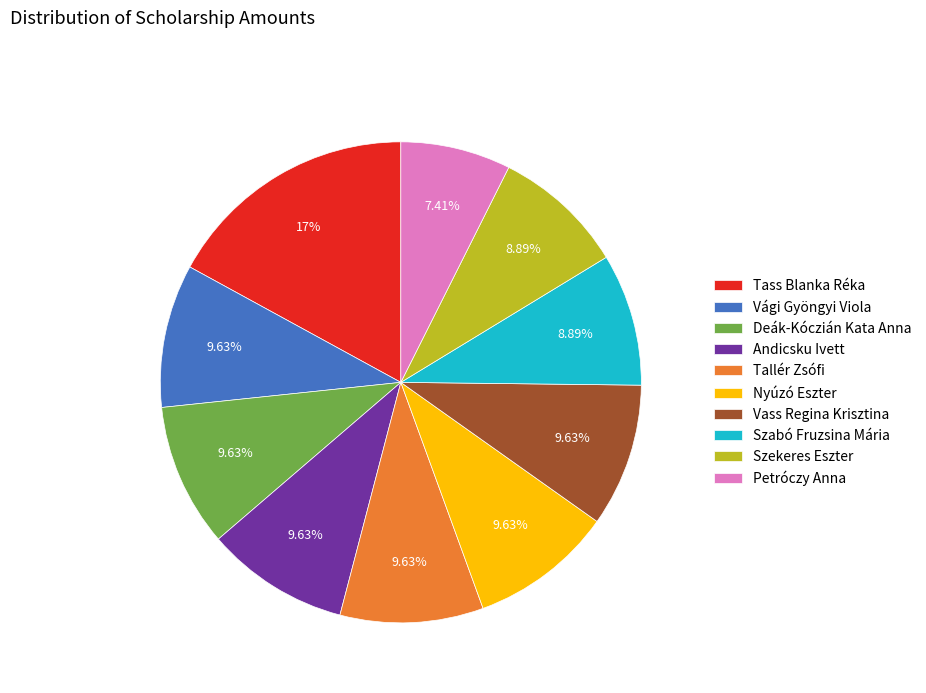

Which category has the biggest portion of the pie?

Tass Blanka Réka